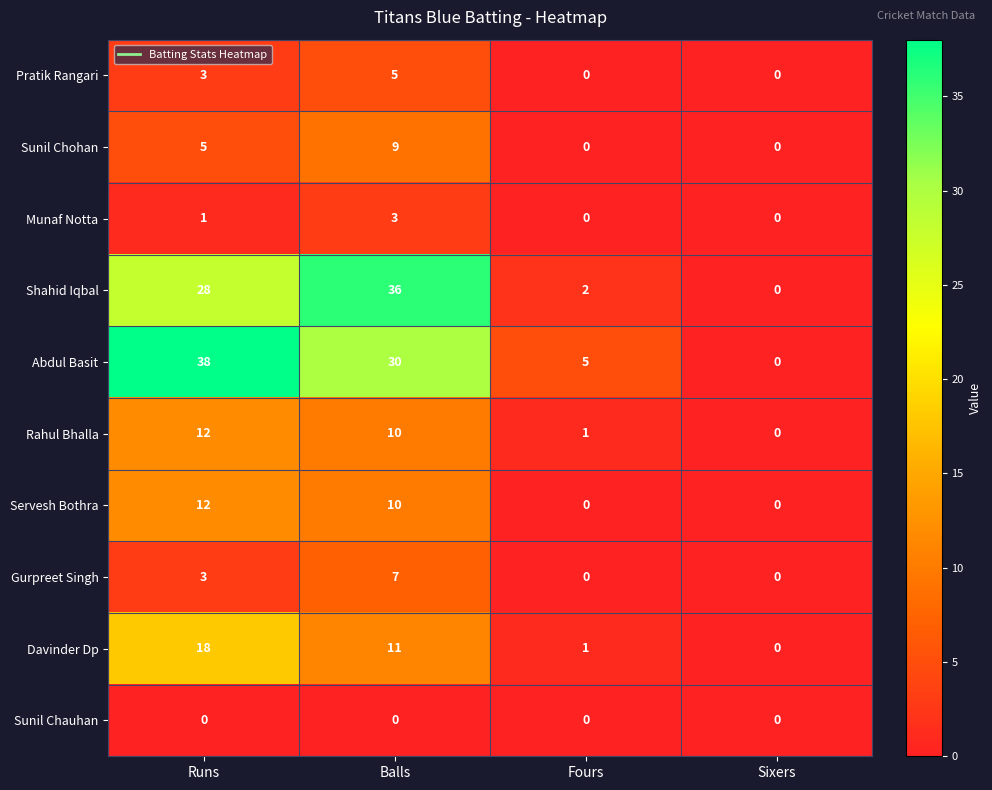

True or false: Abdul Basit has a value of 1 at Fours.

False